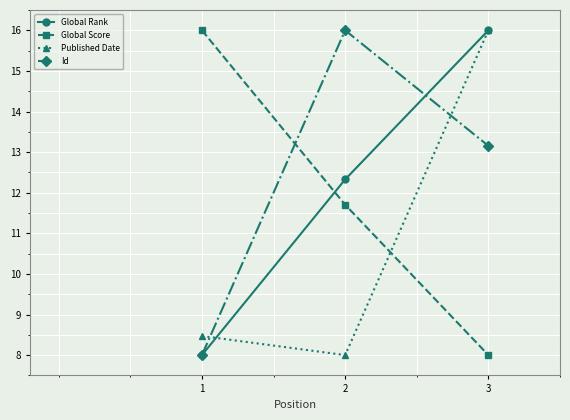

Rank the categories by Published Date value from highest to lowest.

3, 1, 2